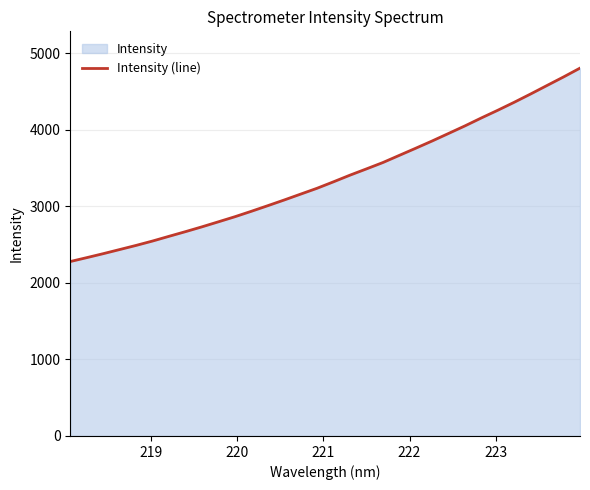

What is the difference between the maximum and minimum values?

2526.1